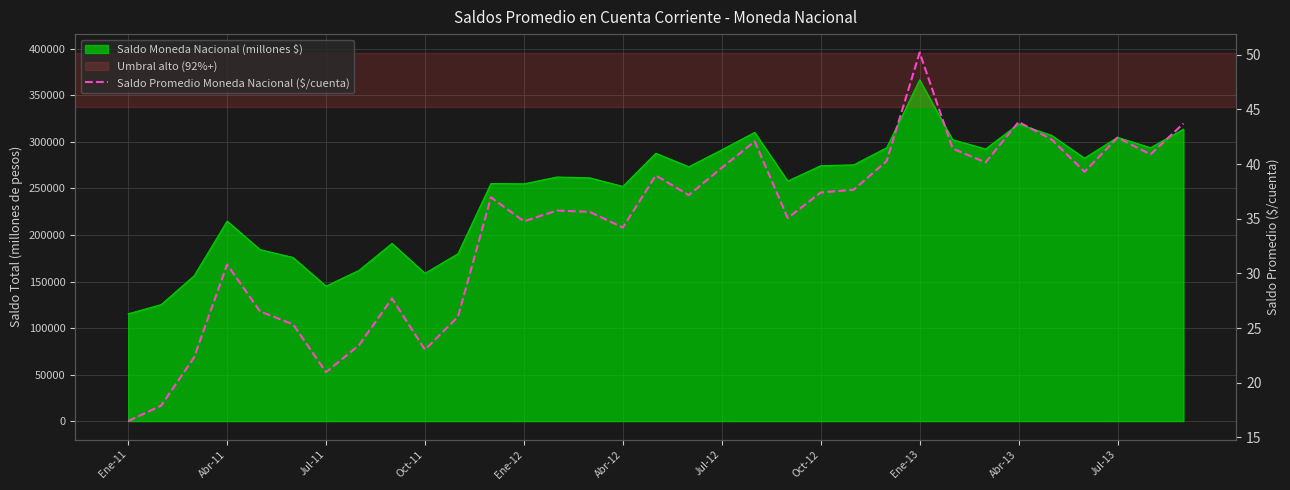

How many points are higher than both their immediate neighbors (excluding endpoints)?

9